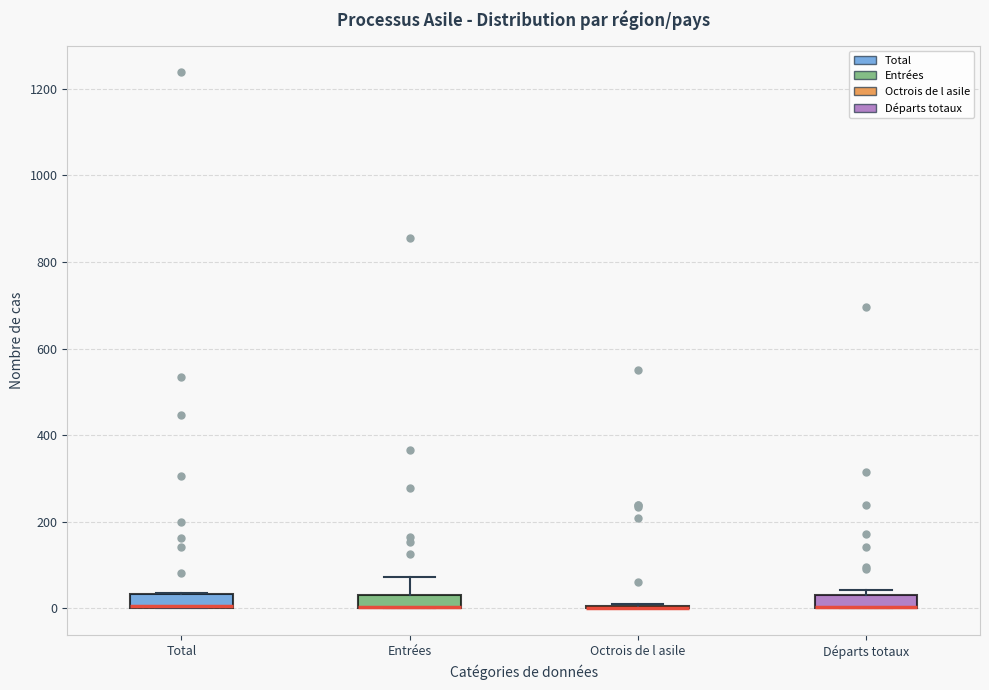

Where does the upper whisker of the box for Entrées end on the y-axis? The values are not printed on the chart, so give them approximately, as read against the axis.

80